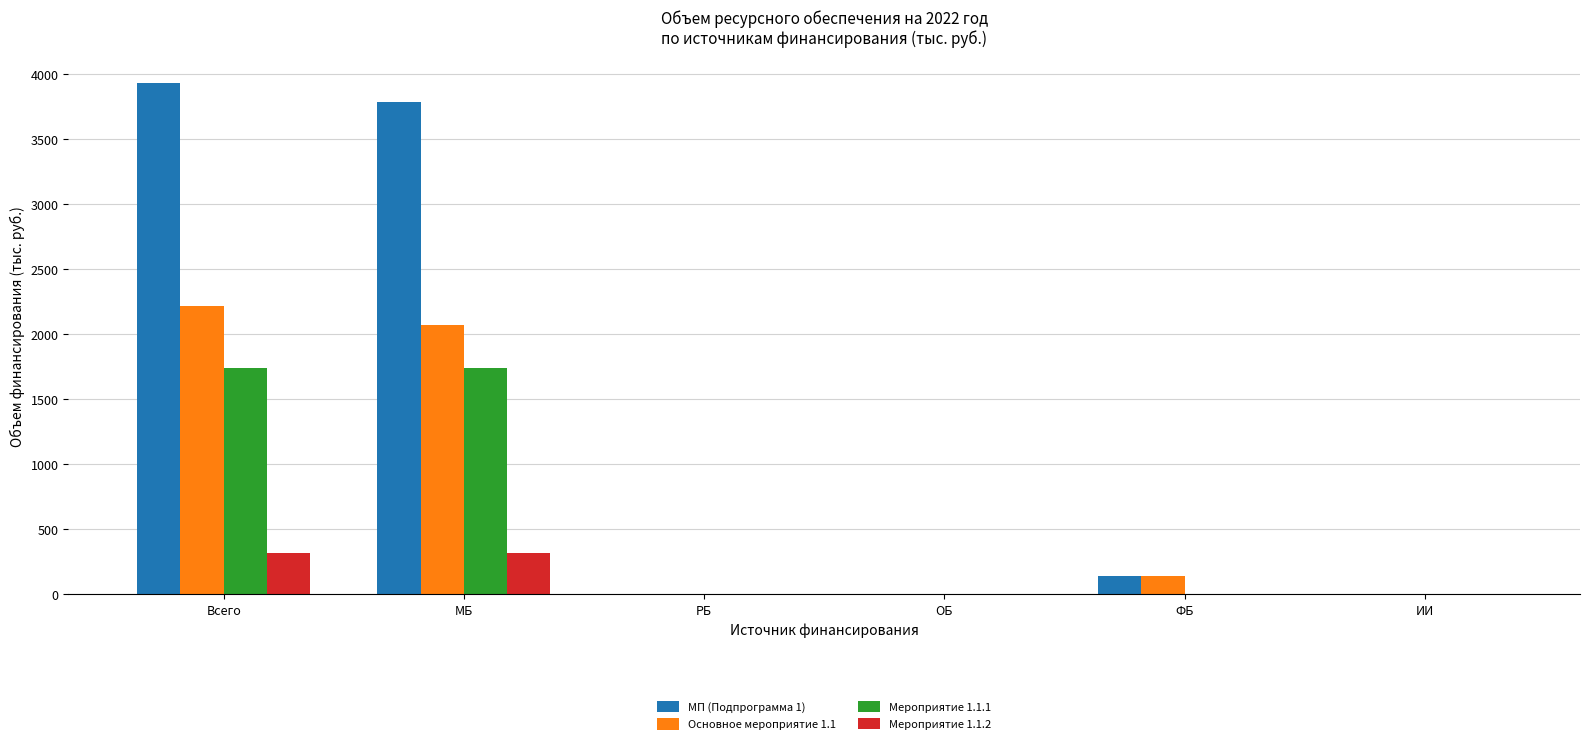

How many groups of bars are there?

6